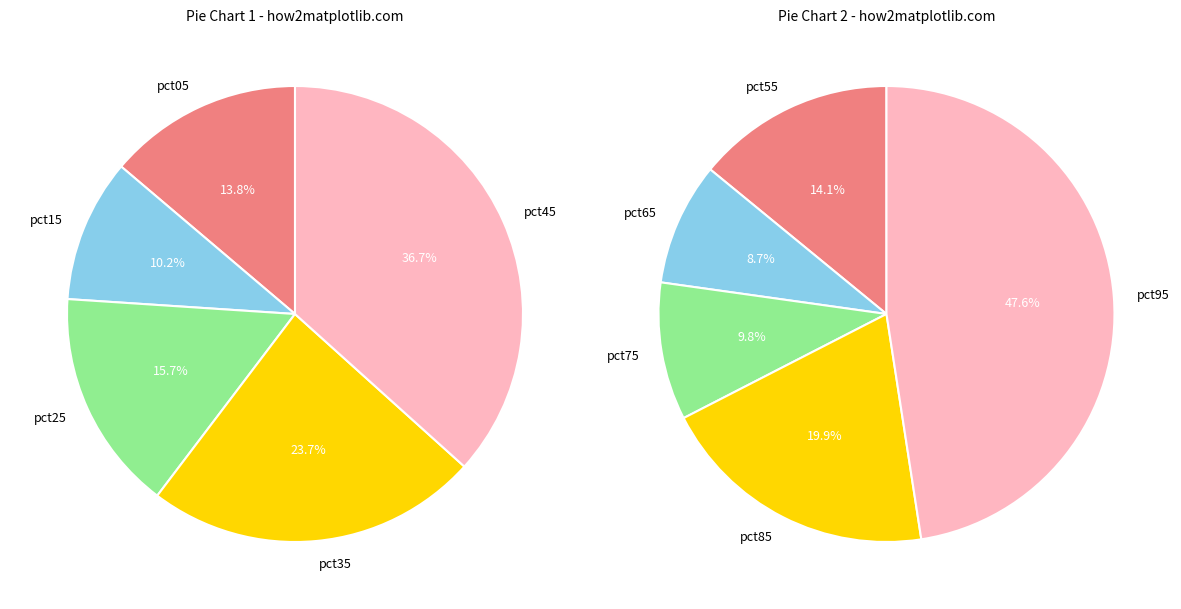

Which category has the biggest portion of the pie?

pct95